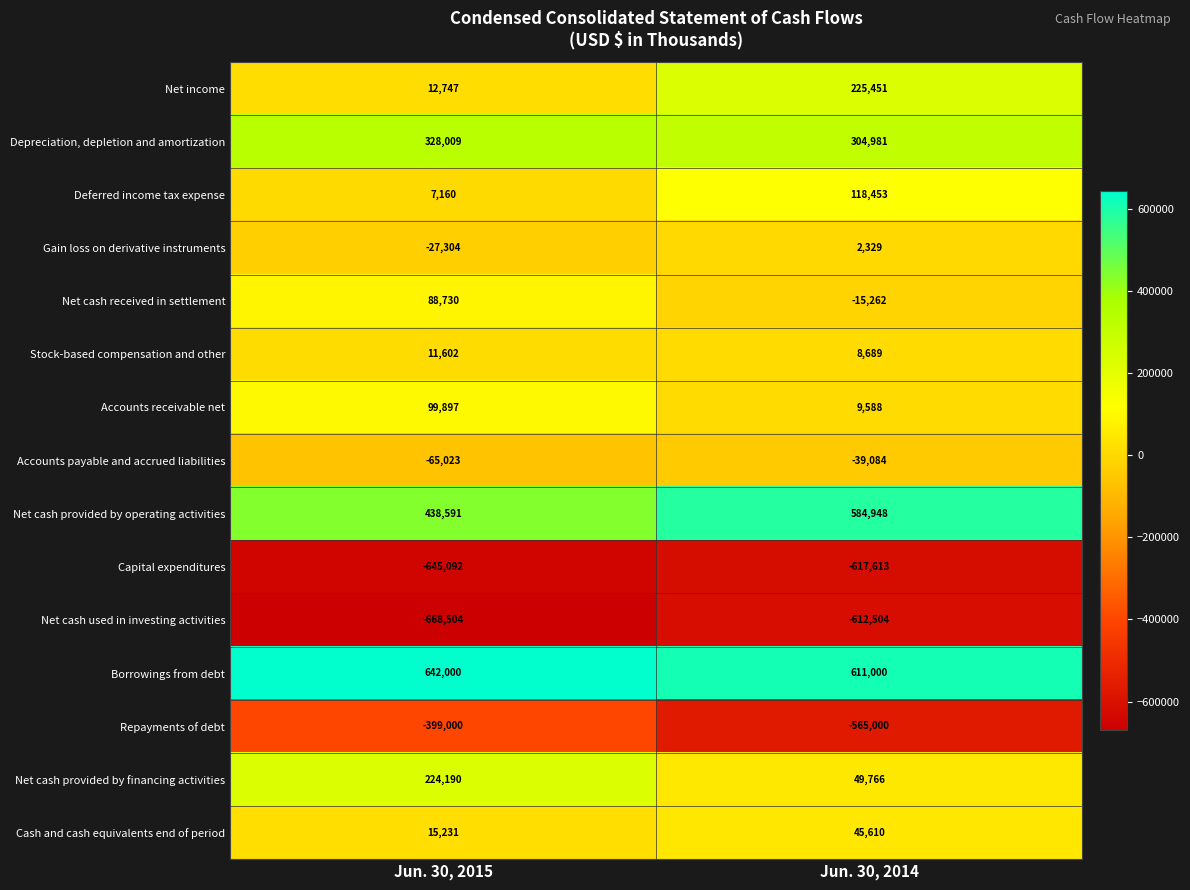

Which series has the largest total across all categories?

Borrowings from debt